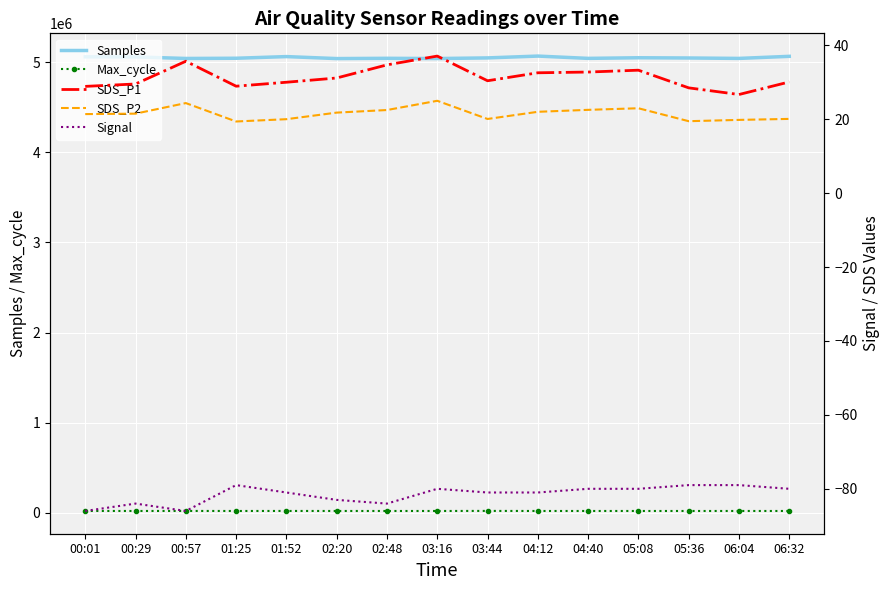

Count the Signal values in the range -84 to -80.

10